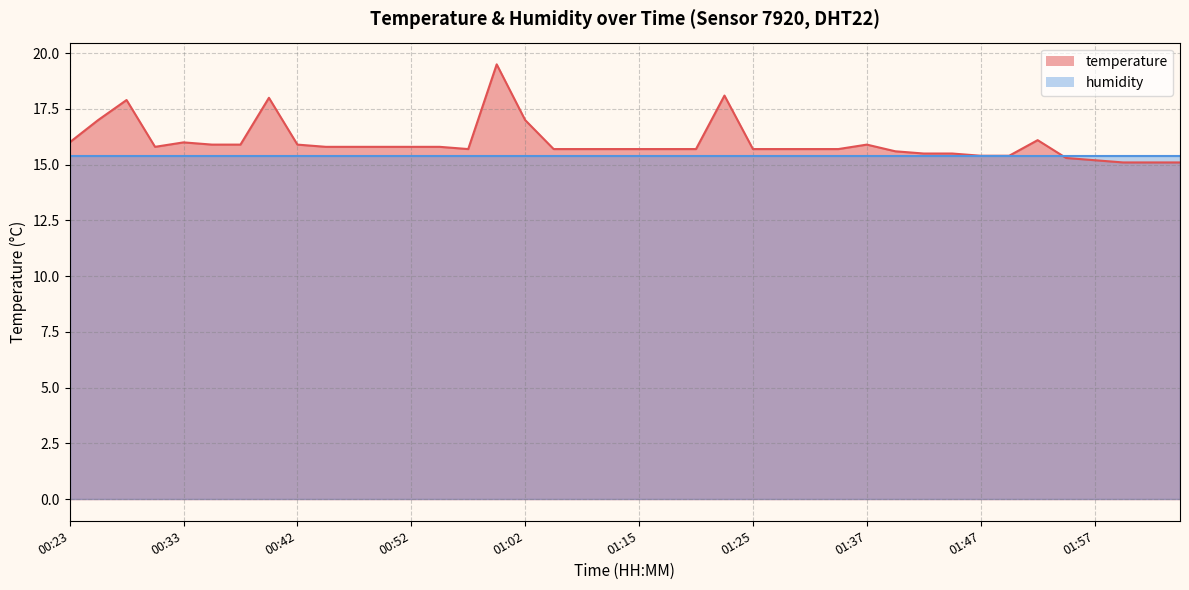

At which category does the chart reach its minimum across all series?

01:59